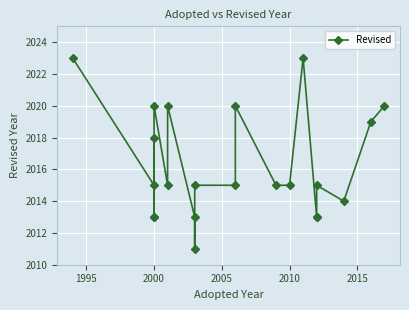

Is this an area chart (filled region under the line)?

No